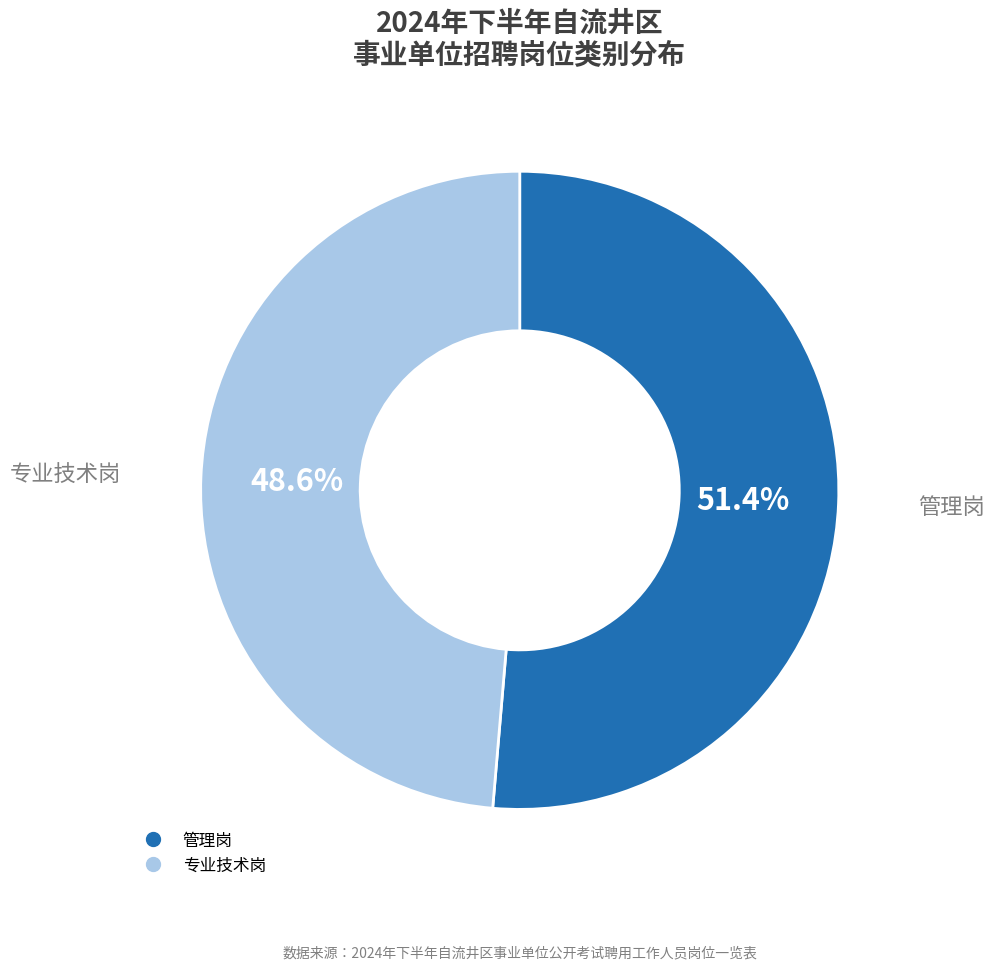

Count the number of slices in the pie.

2